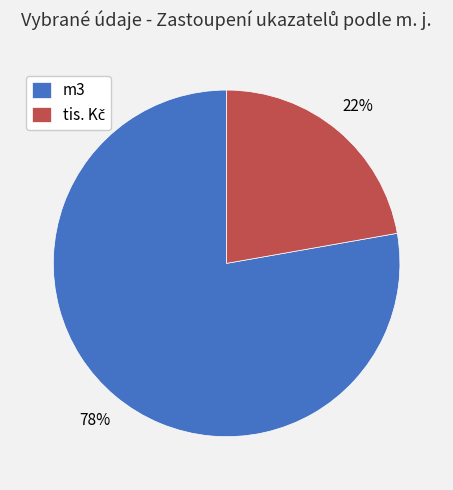

Which slice is the largest?

m3